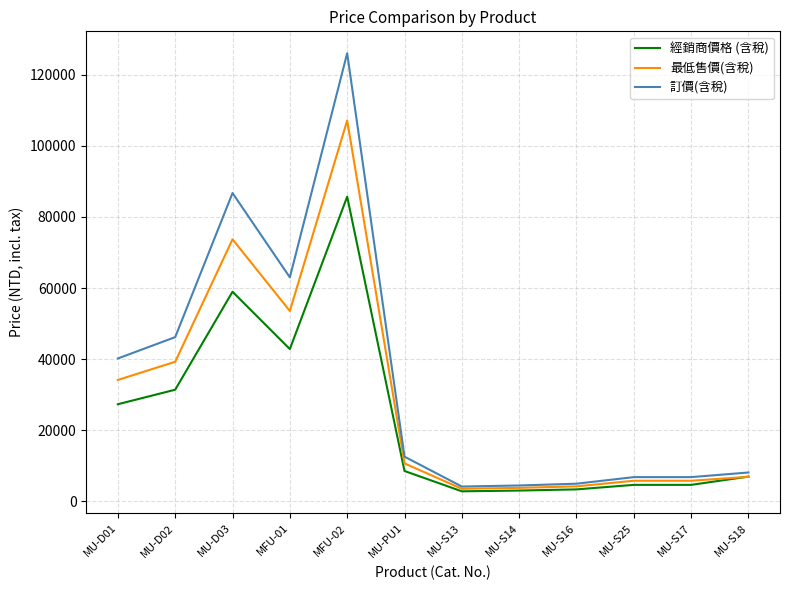

The value of 最低售價(含稅) at MU-D01 is 34170. True or false?

True